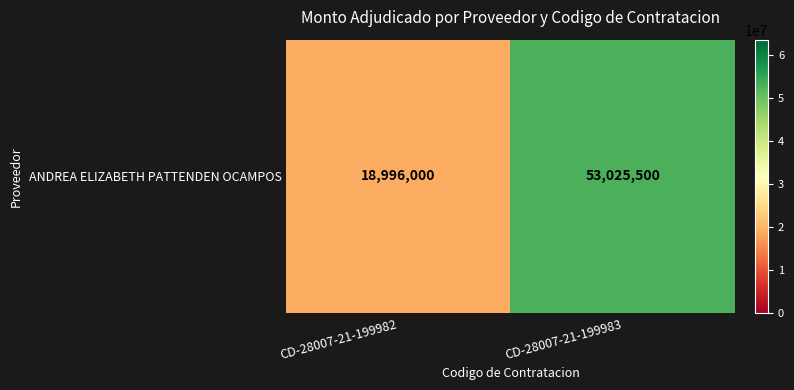

True or false: the data shows 18996000 at CD-28007-21-199982.

True